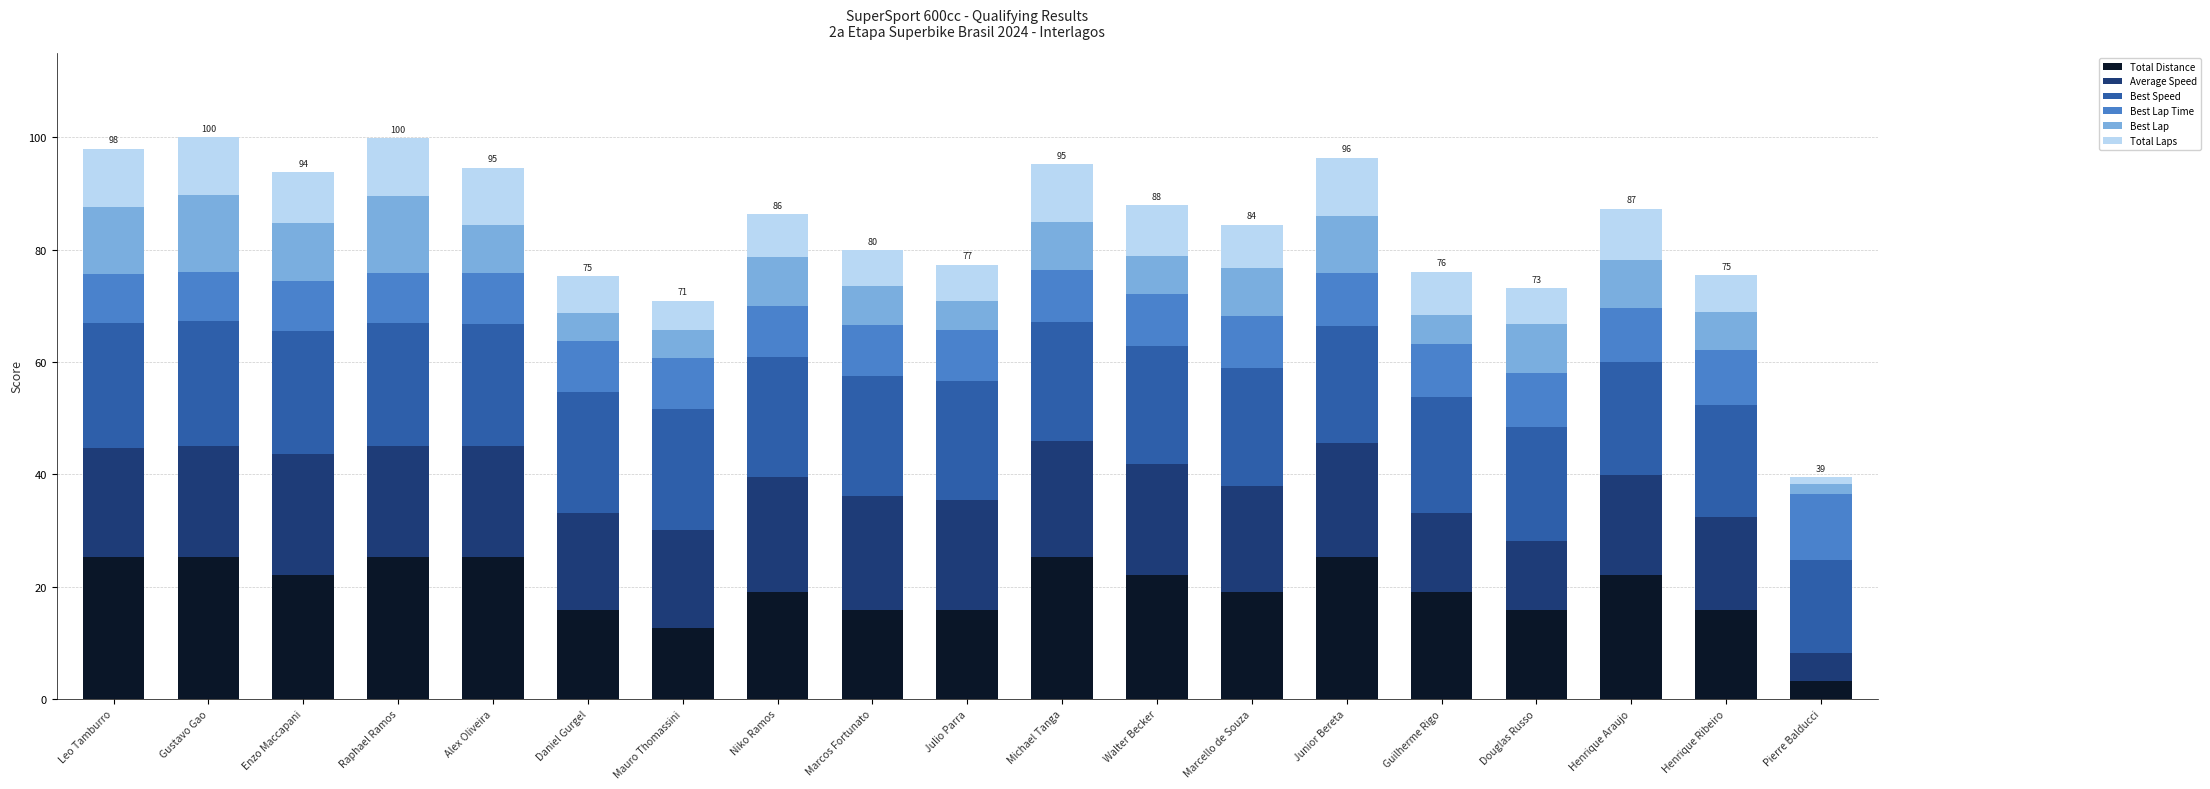

What is the total value across all series at Henrique Araujo?

87.2